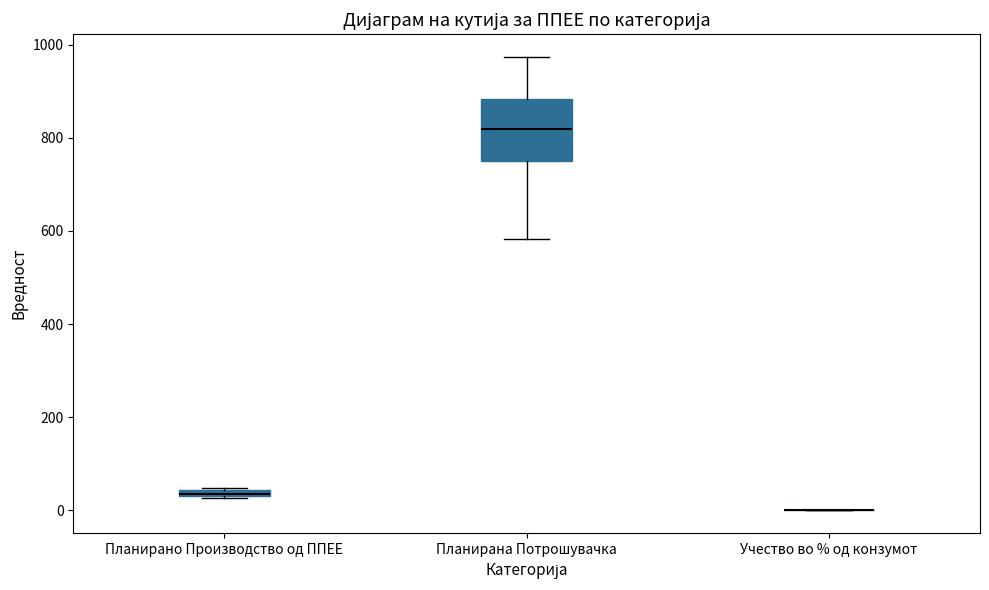

Comparing the boxes themselves (not the whiskers), which one is the tallest?

Планирана Потрошувачка